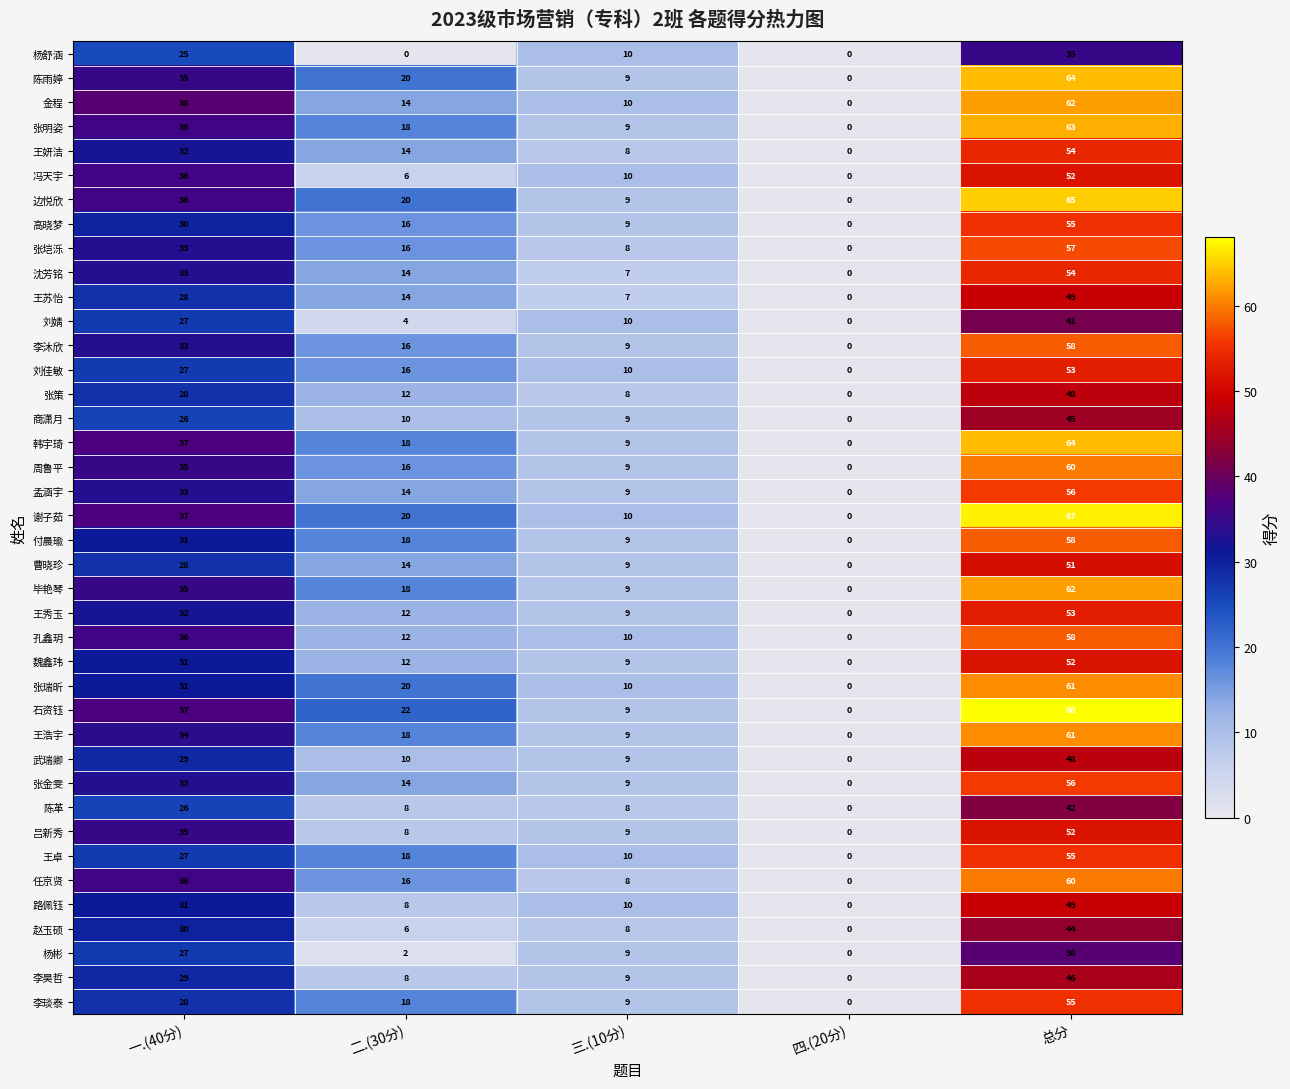

What is the difference between the maximum and minimum values in the 沈芳铭 series?

54